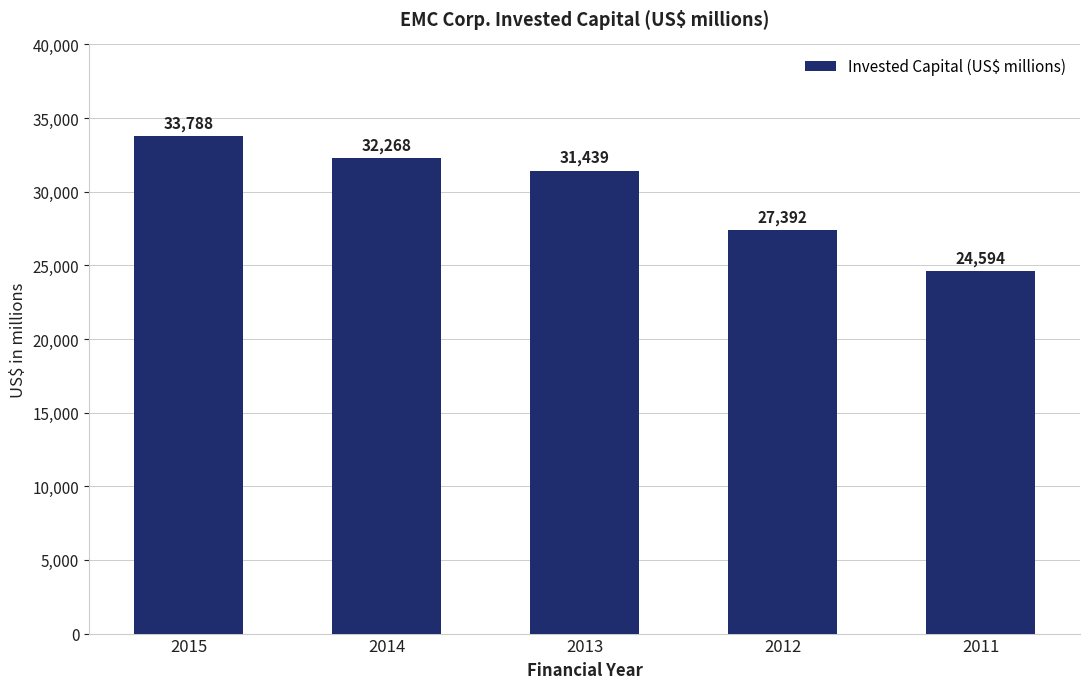

How many distinct data groups are displayed?

1